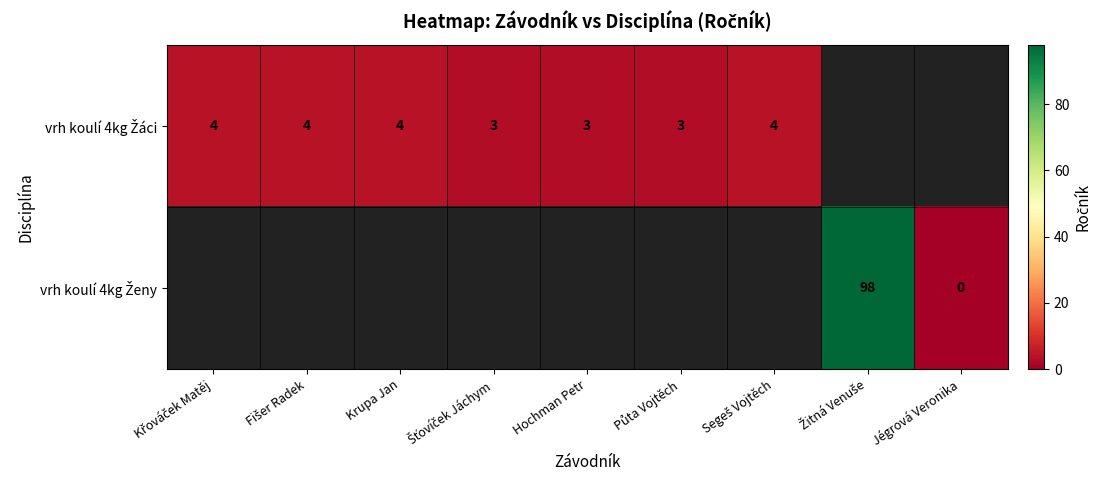

Which series has the widest spread of values?

vrh koulí 4kg Žáci